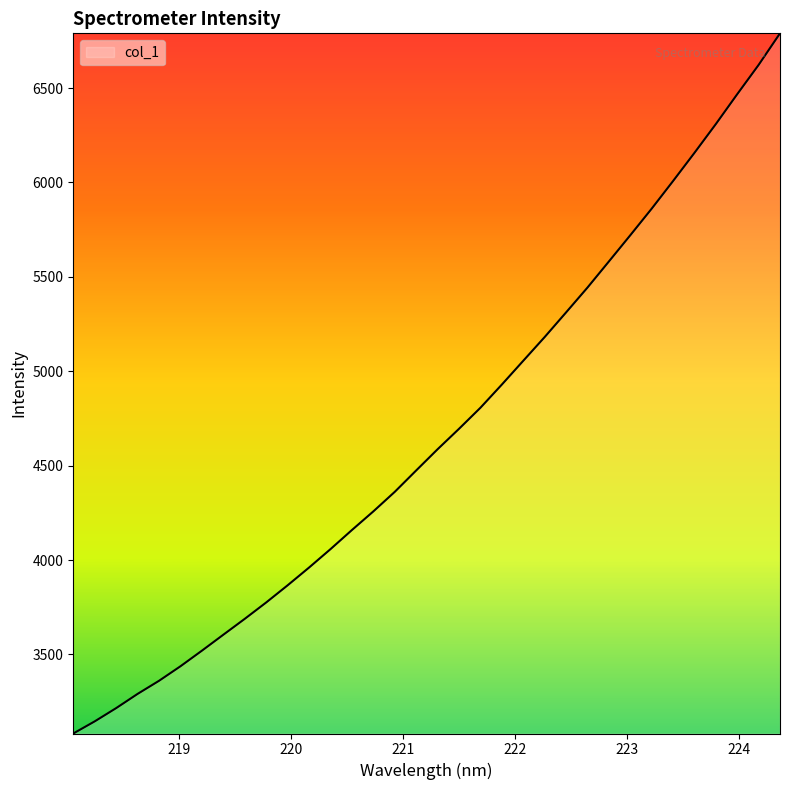

What is the difference between the maximum and second lowest values?

3644.0